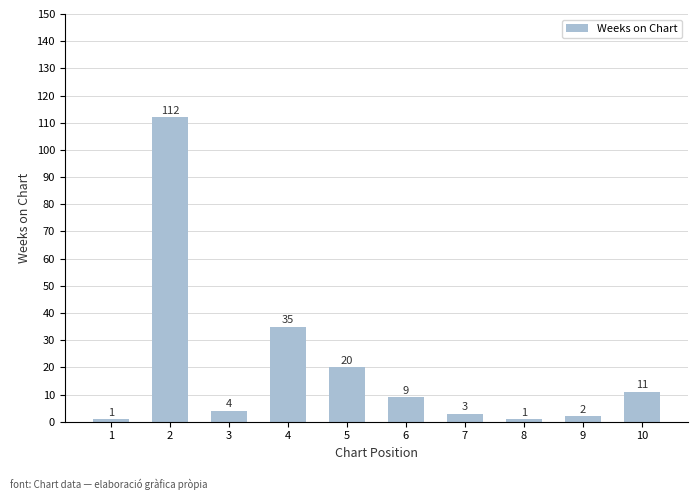

How many bars are there in total?

10